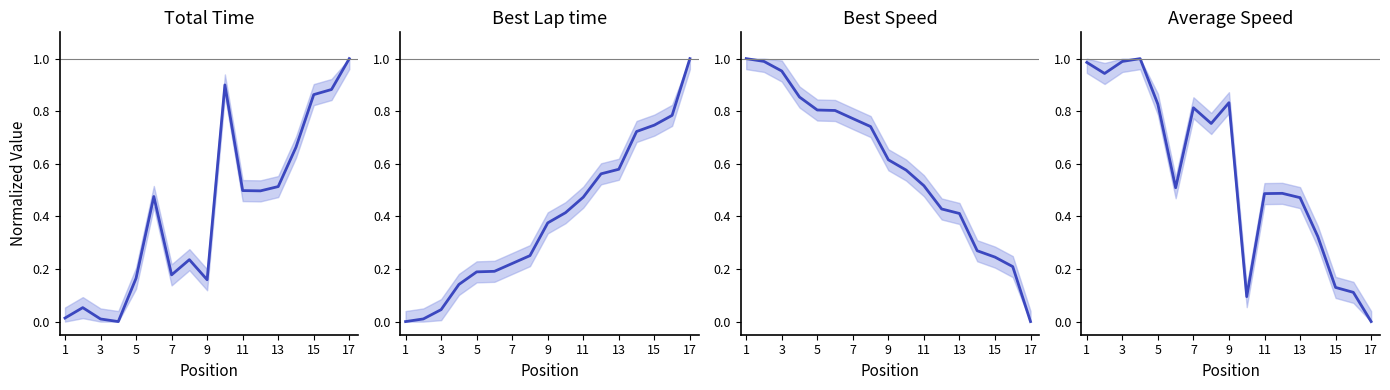

At which category is the sum across all series the highest?

16